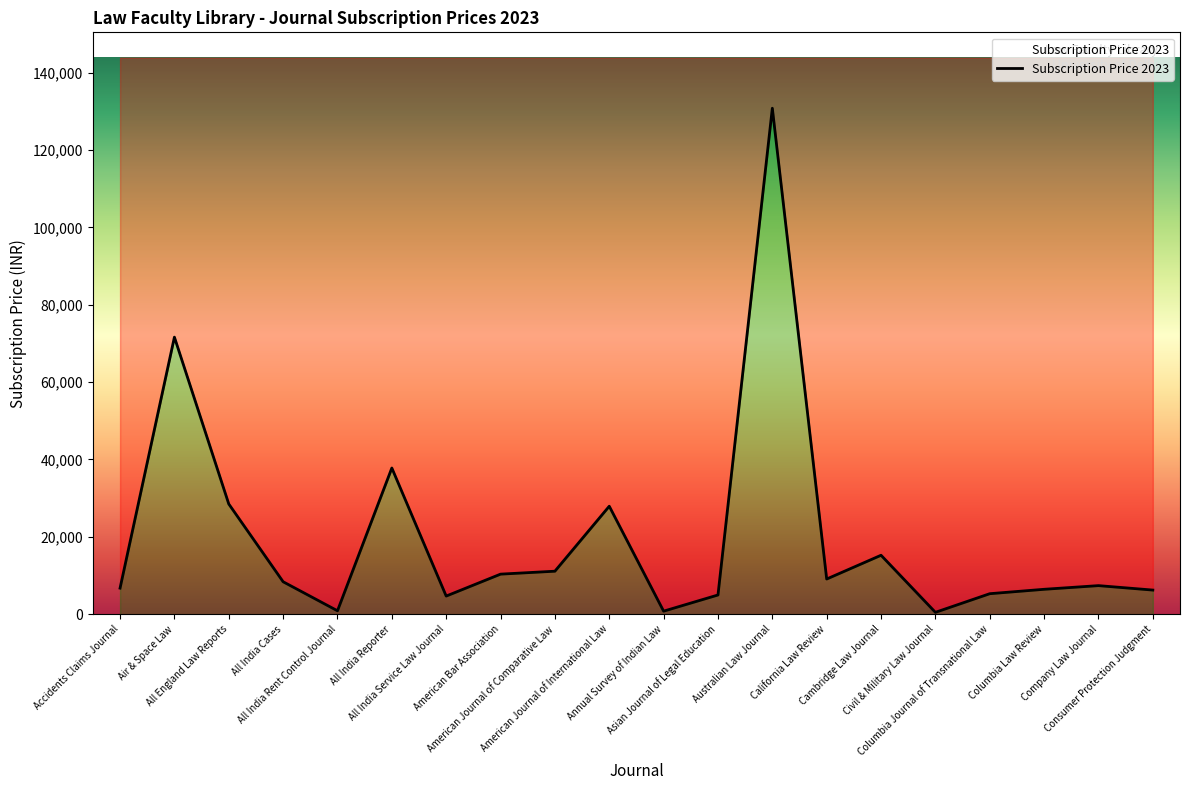

The value at Civil & Military Law Journal is 850. True or false?

False